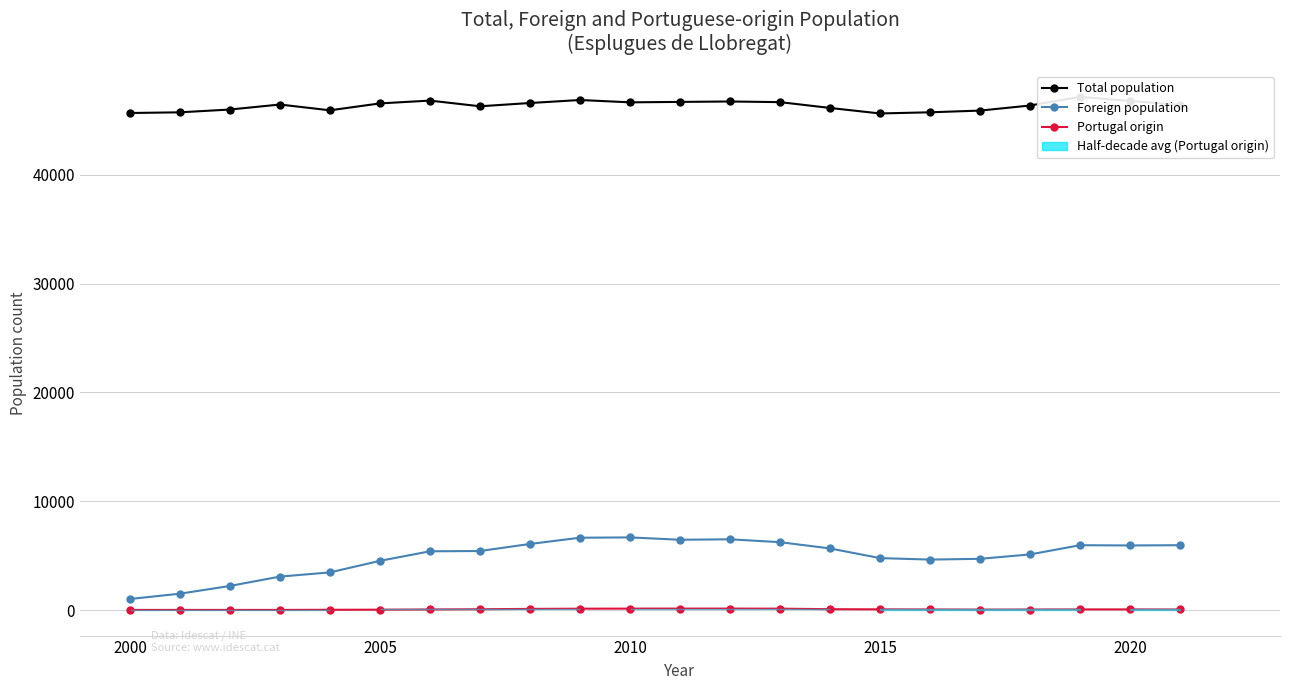

Between 1995 and 2005, which series saw the biggest shift?

Foreign population